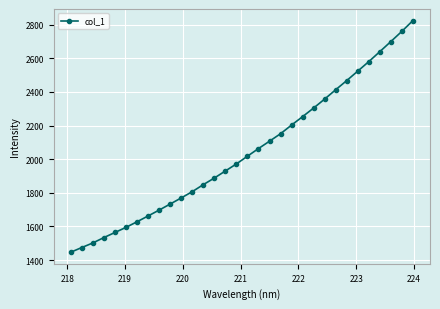

How many series are shown in this chart?

1